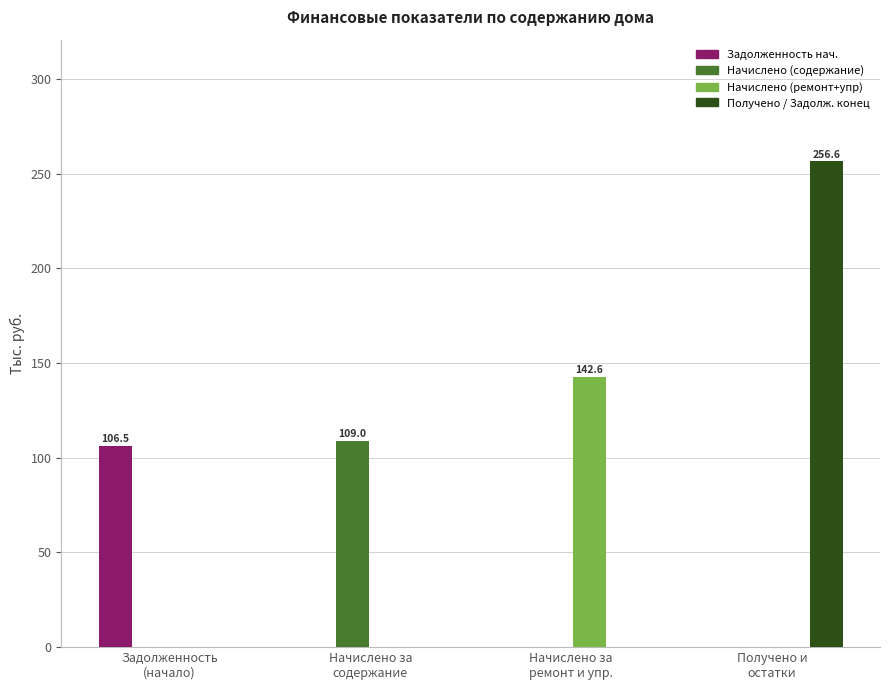

What is the greatest value displayed?

256.6